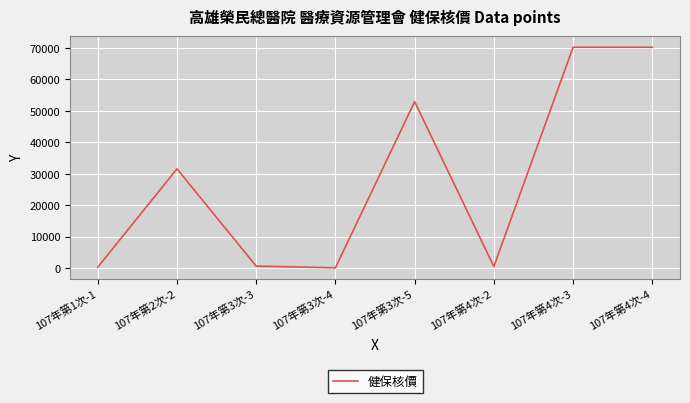

Is it true that the value at 107年第4次-3 is 70200?

True